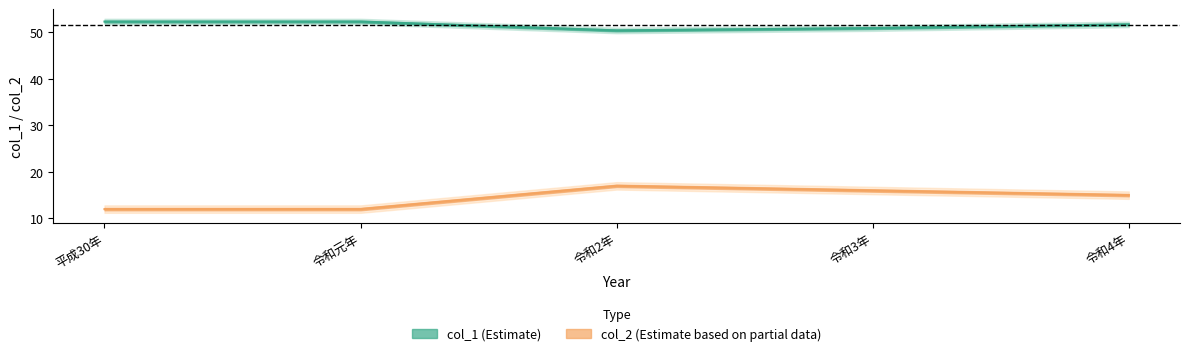

At which label does the data first exceed 51?

平成30年